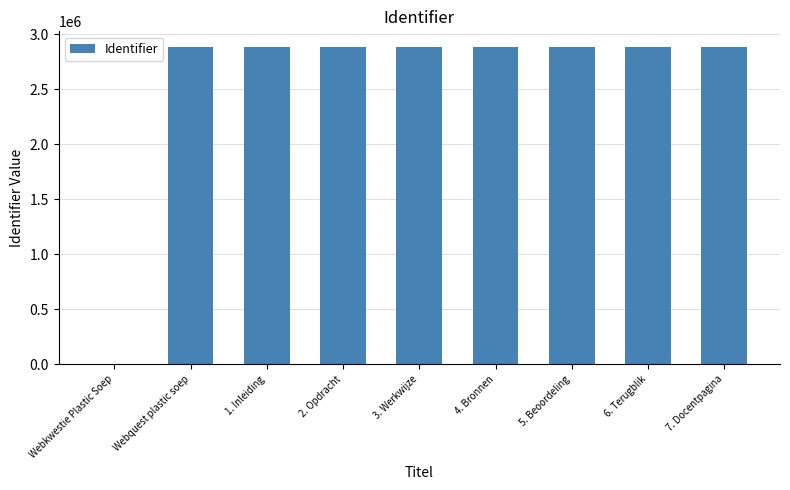

What is the greatest value displayed?

2880911